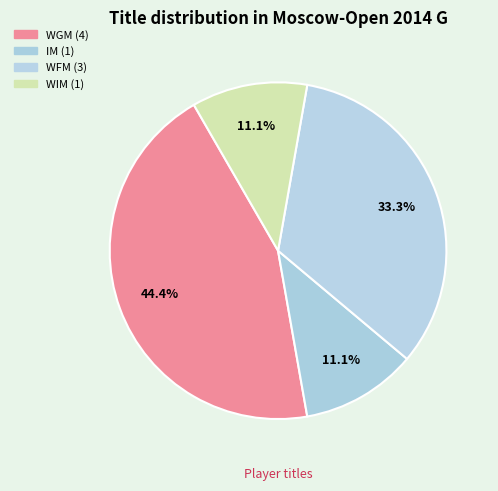

How many segments does this pie chart have?

4